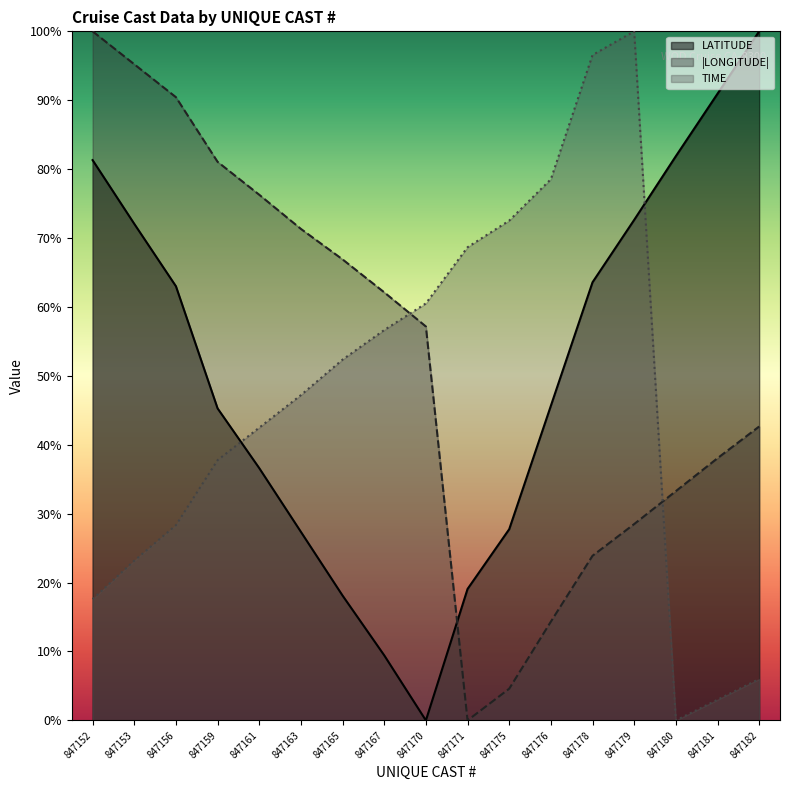

Where is the first local minimum for LONGITUDE?

847171